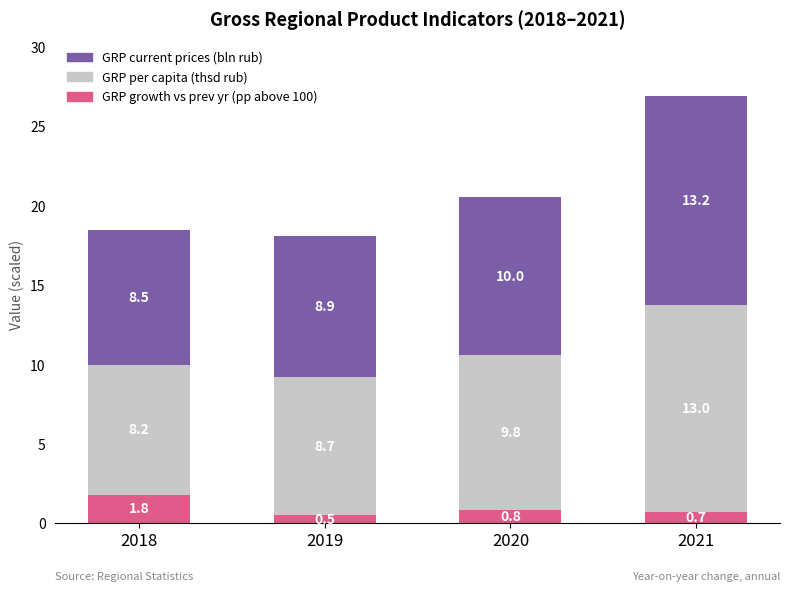

Reading left to right, list the values for the GRP growth vs prev yr (pp above 100) series.

1.8	0.5	0.8	0.7